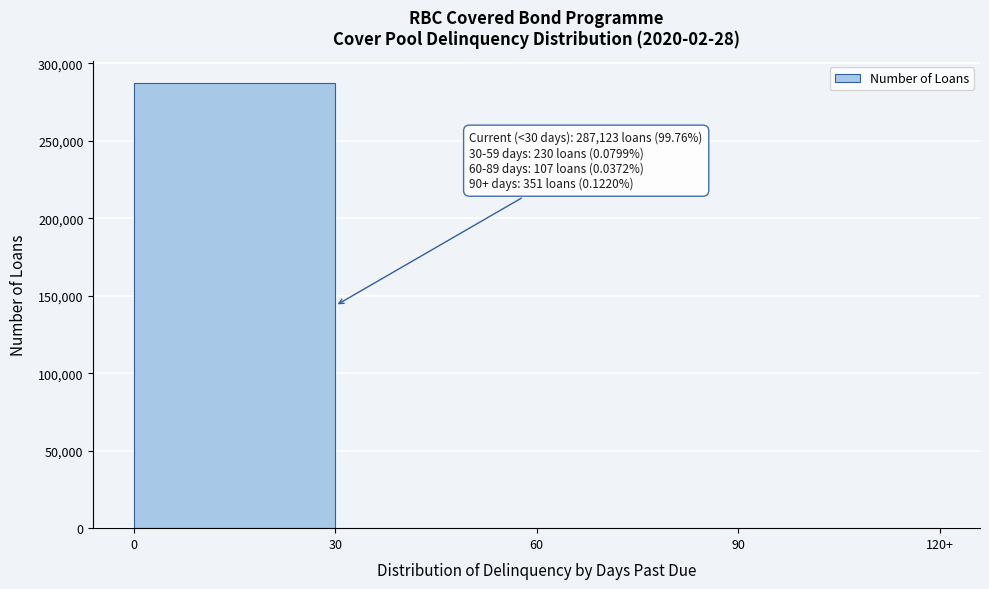

What is the sum of all values?

287811